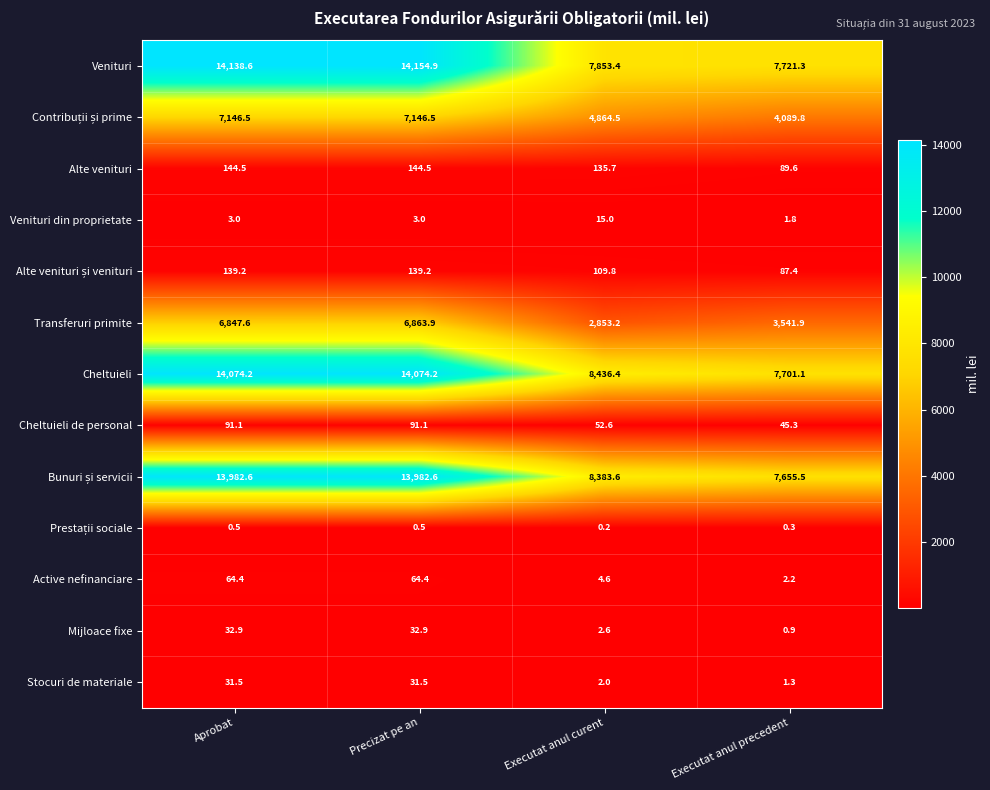

Which series has the largest total across all categories?

Cheltuieli